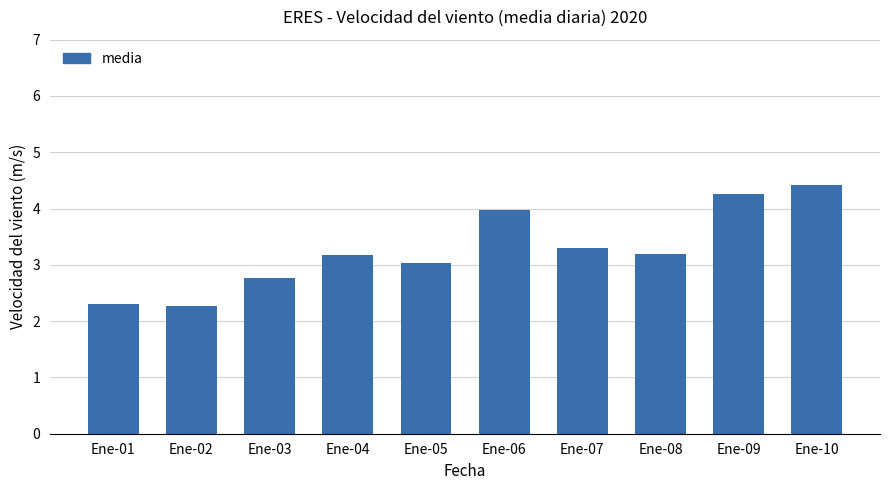

How many categories are shown in the chart?

10